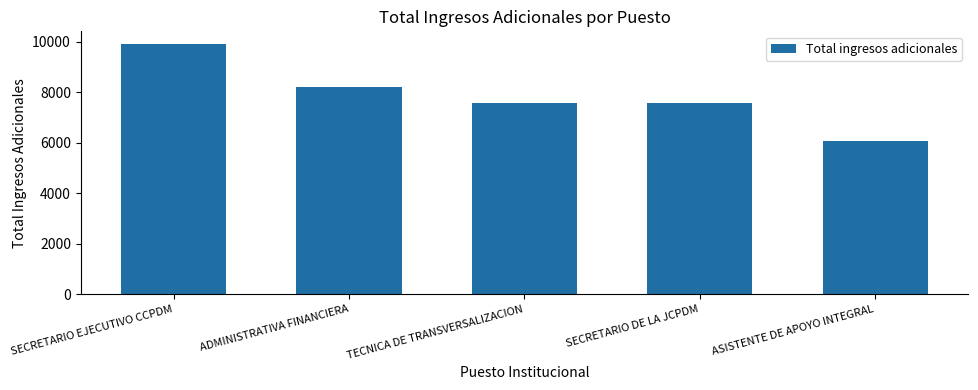

What is the difference between the second highest and minimum values?

2114.8